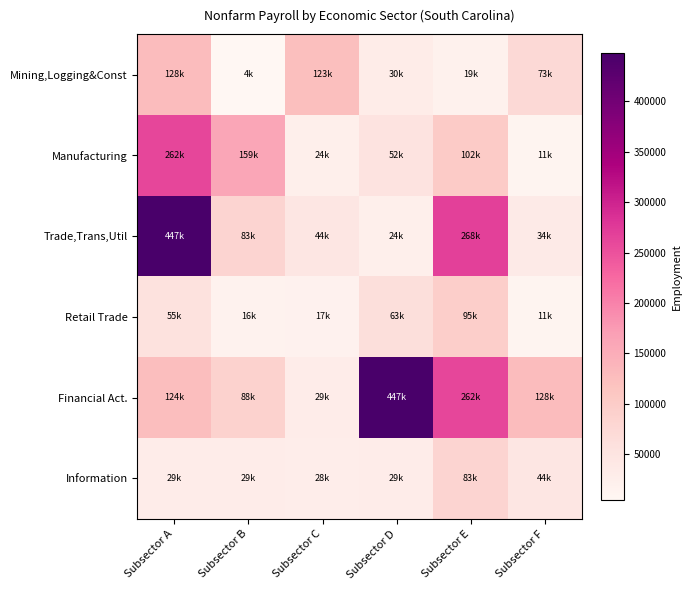

What is the spread (max minus min) of values at Subsector E?

249300